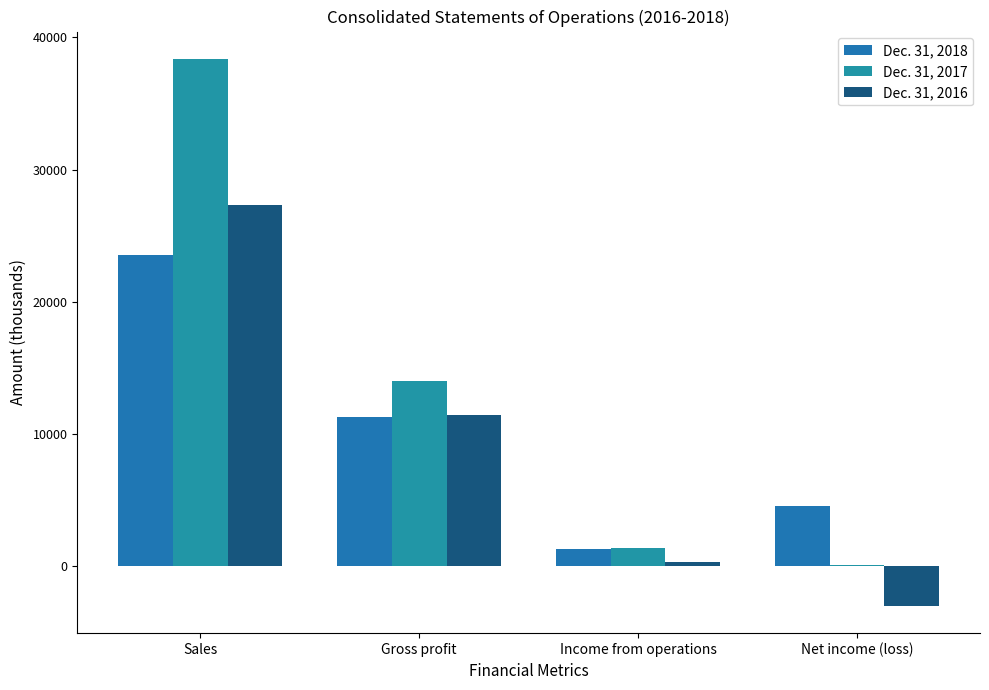

Which has a higher value, Income from operations or Net income (loss)?

Net income (loss)